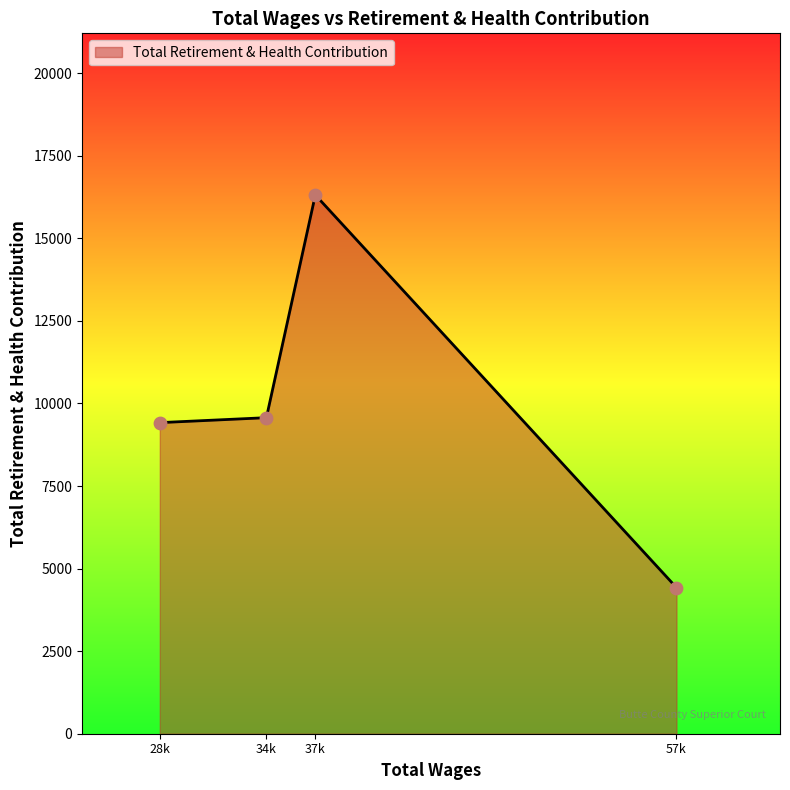

Approximately how many times larger is the value at 28k compared to 57k?

2.1